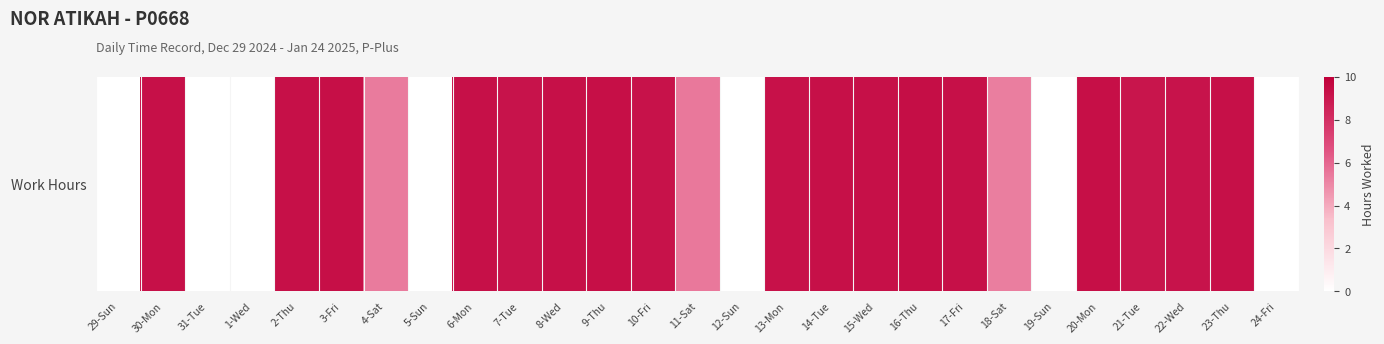

Reading right to left, what are all the values shown in this chart?

0.0	9.3	9.2	9.1	9.3	0.0	5.3	9.3	9.4	9.3	9.3	9.2	0.0	5.5	9.2	9.3	9.3	9.2	9.3	0.0	5.4	9.4	9.3	0.0	0.0	9.3	0.0